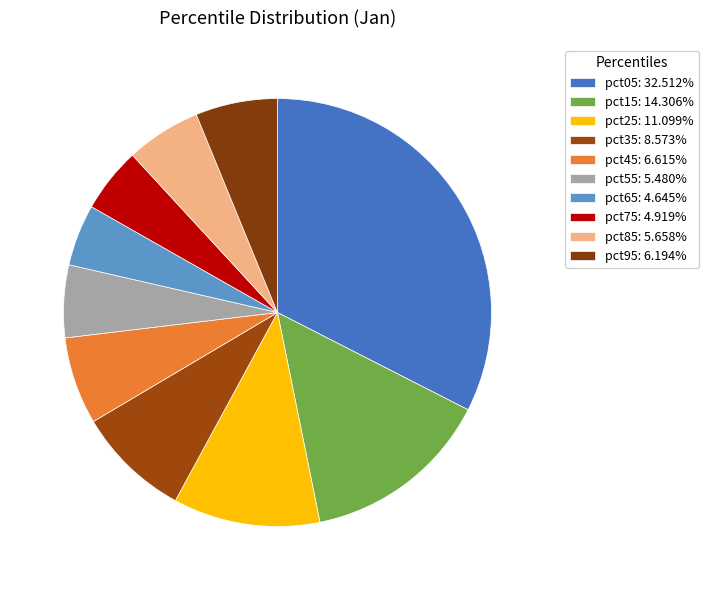

Combined, do pct85 and pct05 account for over 50%?

No